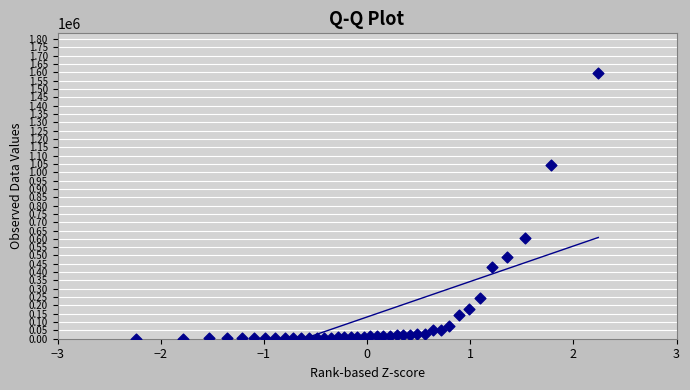

What Y value in the scatter plot is closest to 797615?

604095